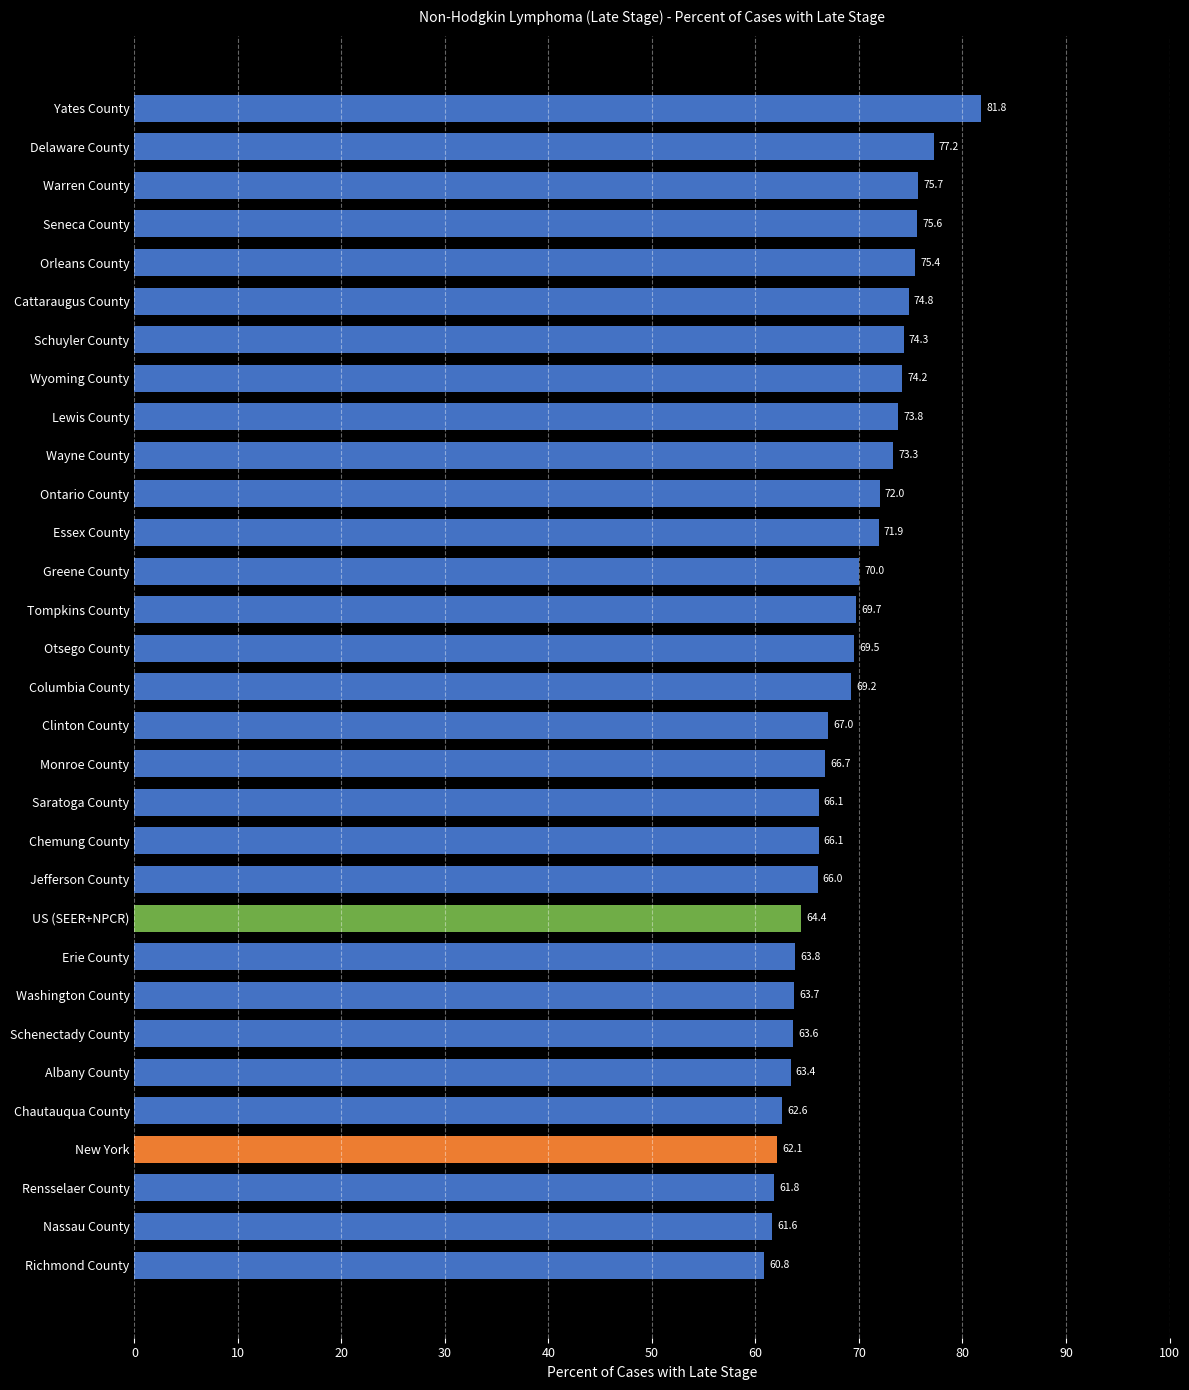

What is the label of the 10th bar from the top?

Wayne County